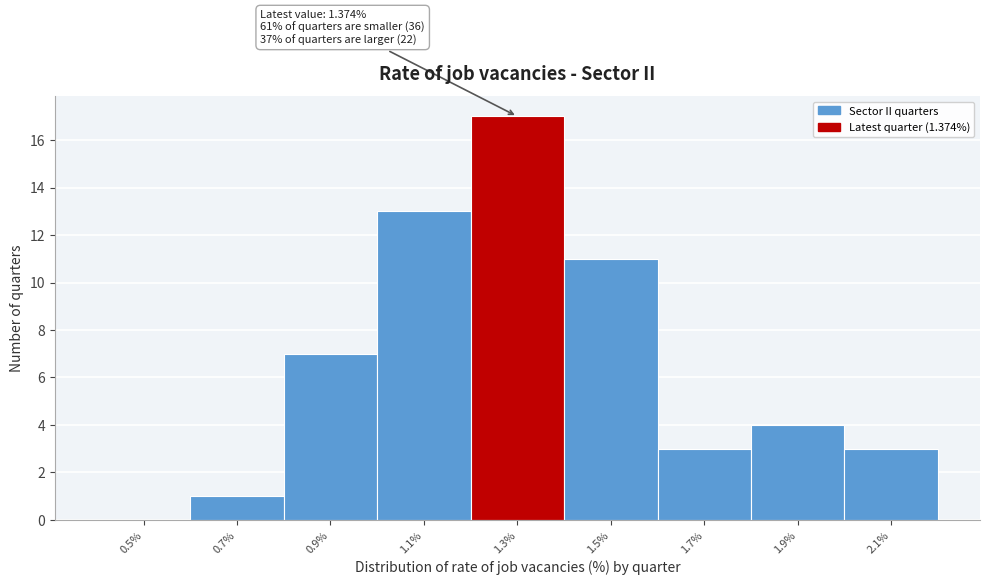

Which range on the x-axis has the tallest bar?

1.2 to 1.4